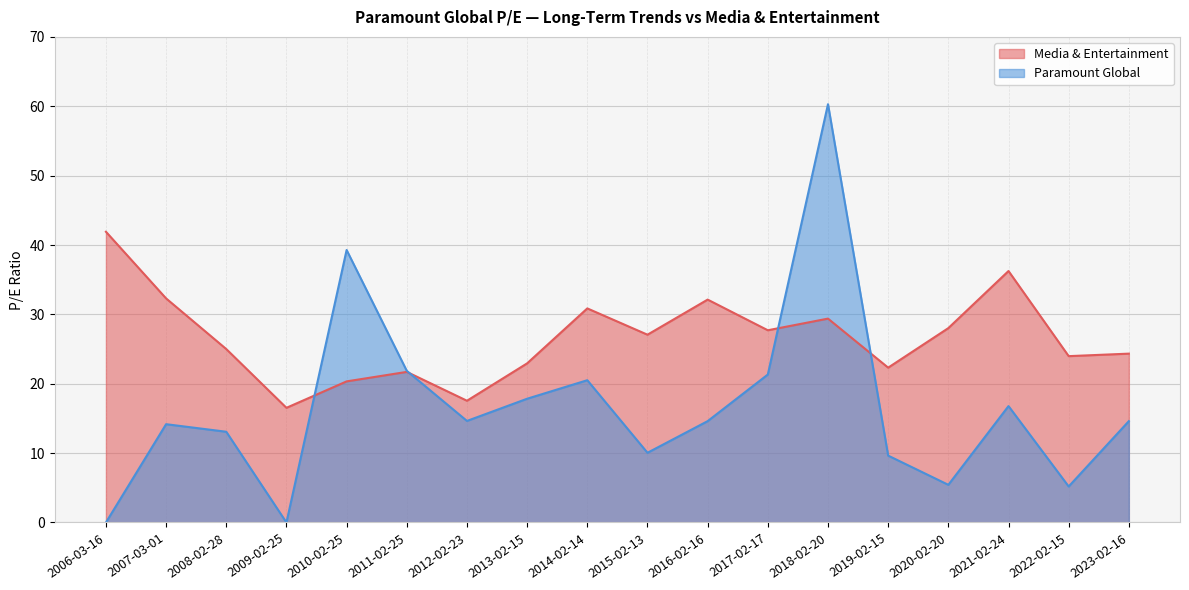

Which category has the highest value in the Media & Entertainment series?

2006-03-16